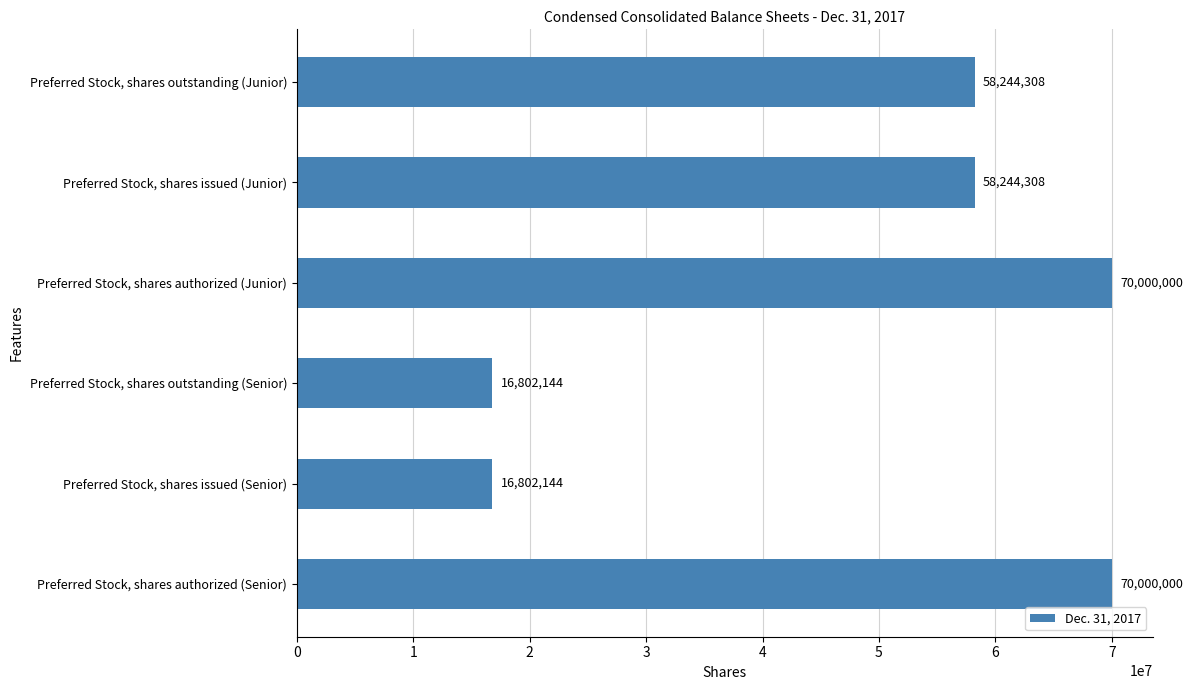

Count the values in the range 16802144 to 70000000.

6